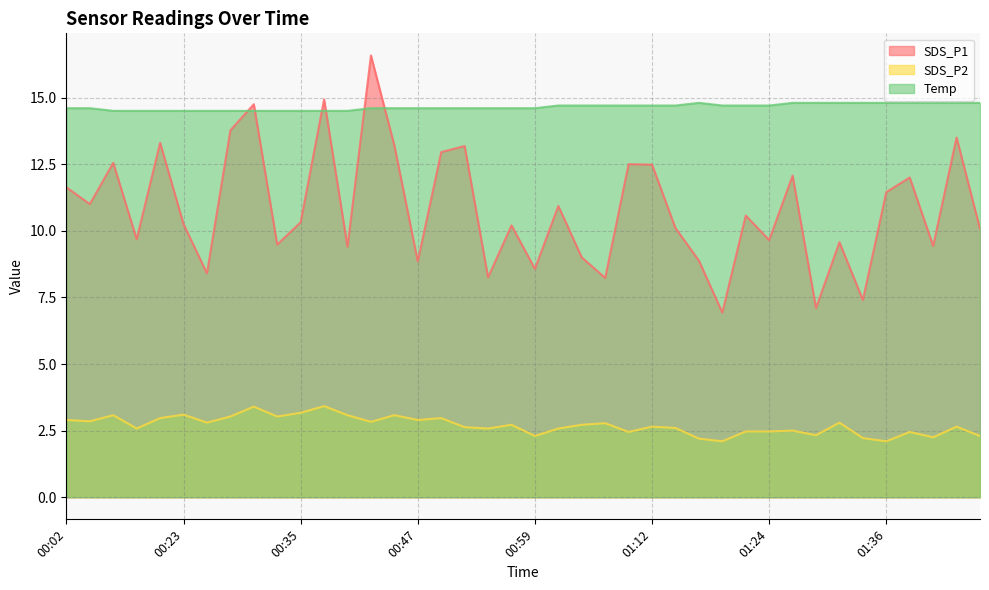

Rank the categories by SDS_P2 value from lowest to highest.

01:19, 01:36, 01:17, 01:34, 01:41, 00:59, 01:46, 01:29, 01:09, 01:39, 01:21, 01:24, 01:26, 00:18, 00:54, 01:02, 01:14, 00:52, 01:12, 01:44, 00:57, 01:04, 01:07, 00:25, 01:31, 00:42, 00:04, 00:02, 00:47, 00:20, 00:50, 00:27, 00:32, 00:15, 00:40, 00:45, 00:23, 00:35, 00:30, 00:37